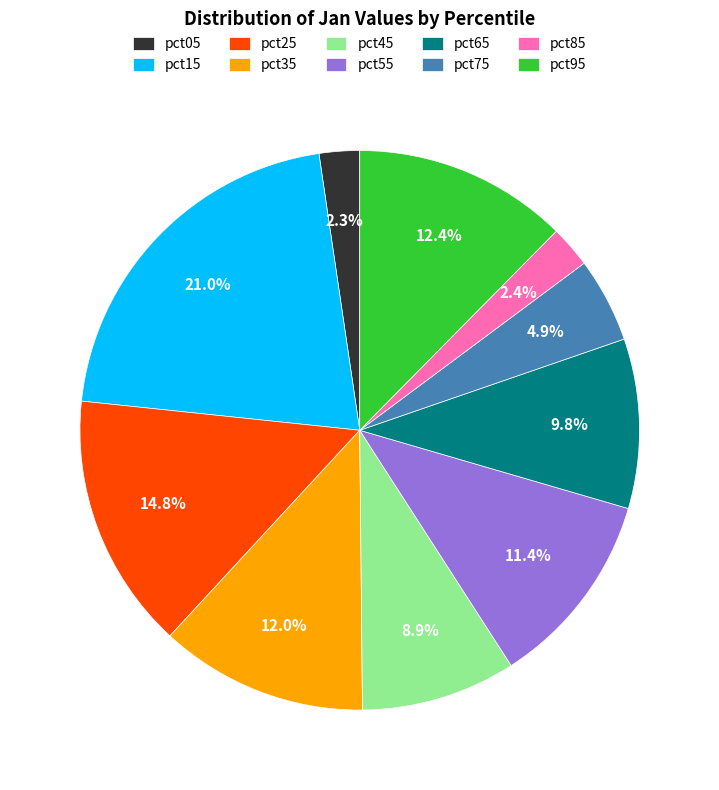

Do pct35 and pct85 together represent more than half of the pie?

No